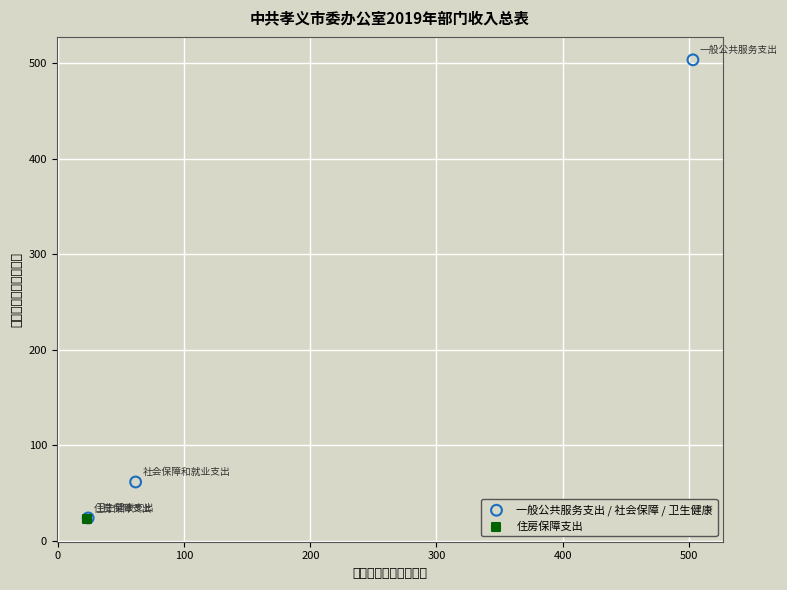

What are all the series names shown in the legend?

一般公共服务支出 / 社会保障 / 卫生健康, 住房保障支出